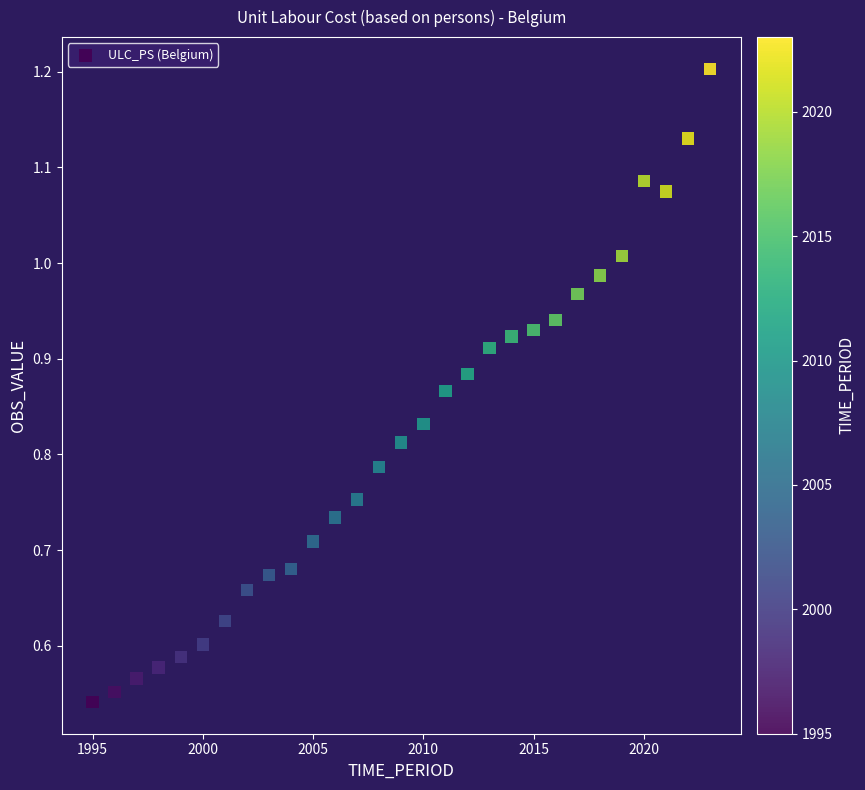

What is the range of X values (max minus min)?

28.0